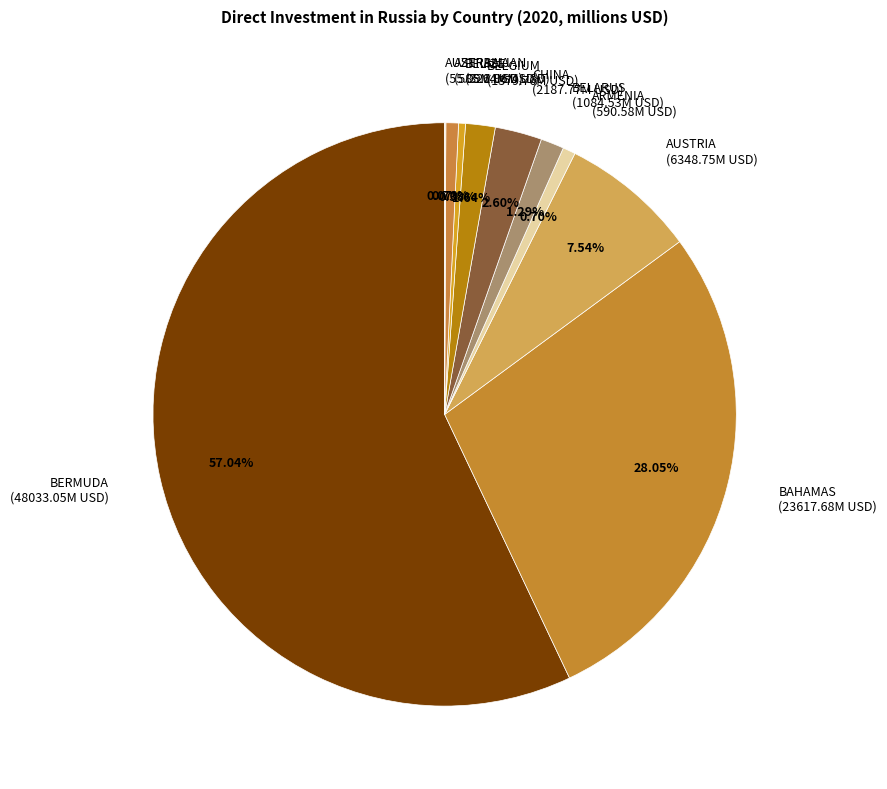

Combined, do AUSTRIA (6348.75M USD) and ARMENIA (590.58M USD) account for over 50%?

No